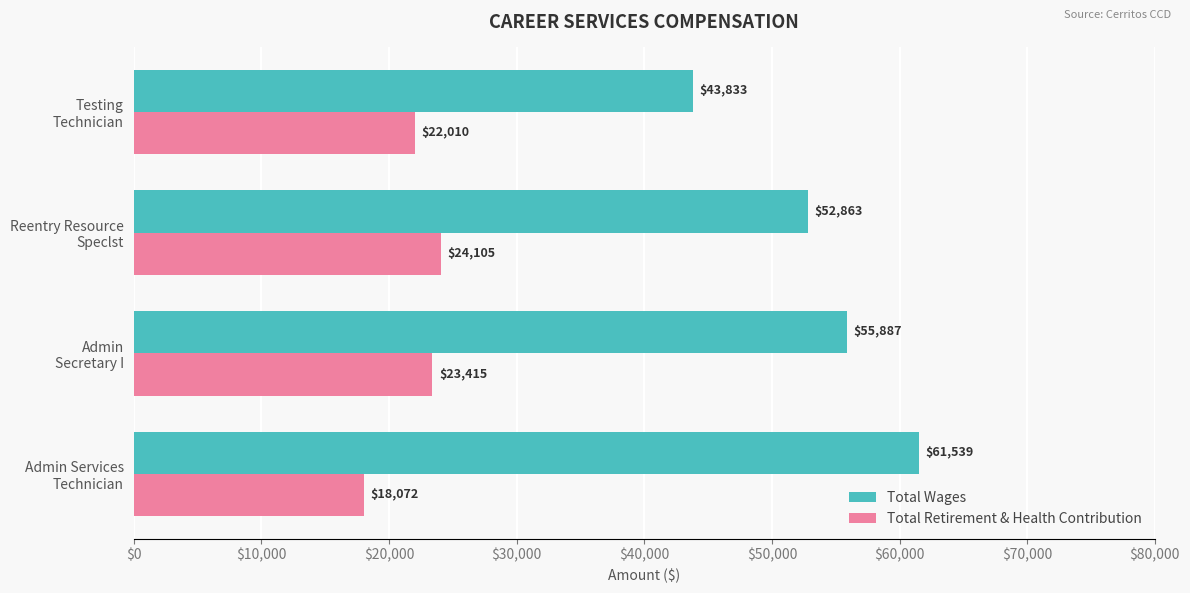

List the series in order of their peak value, highest first.

Total Wages, Total Retirement & Health Contribution